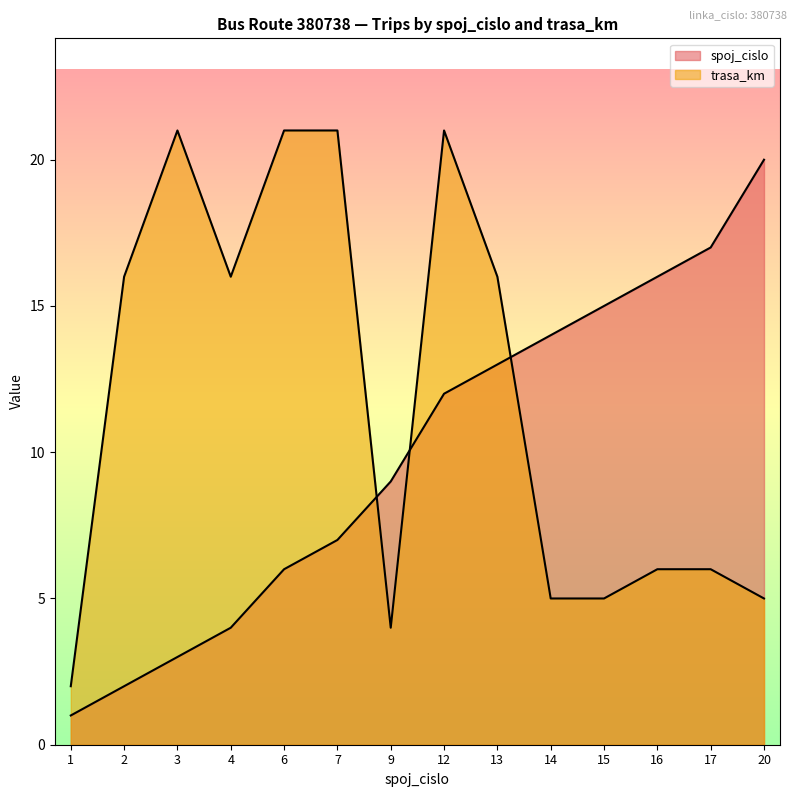

Which has a higher value, 9 or 15?

15